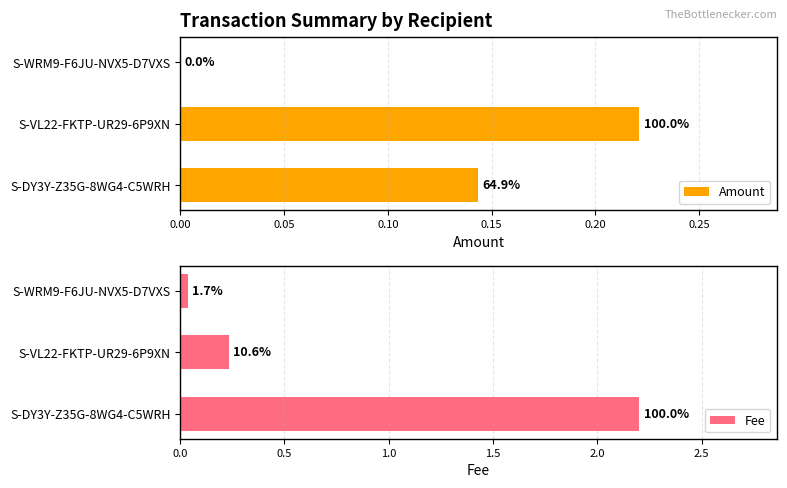

Is the value of Fee at S-VL22-FKTP-UR29-6P9XN greater than the value of Amount at S-WRM9-F6JU-NVX5-D7VXS?

Yes